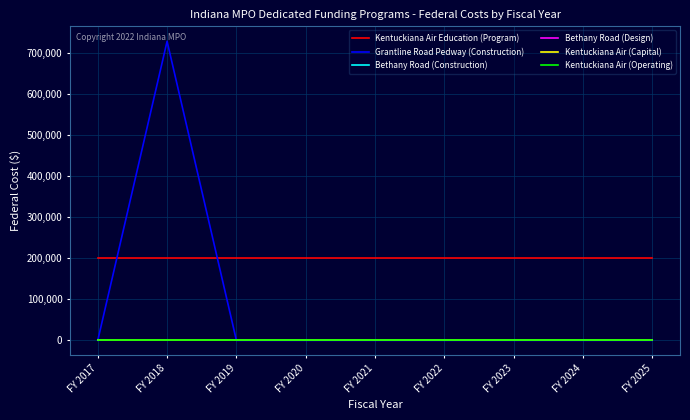

Is this an area chart (filled region under the line)?

No